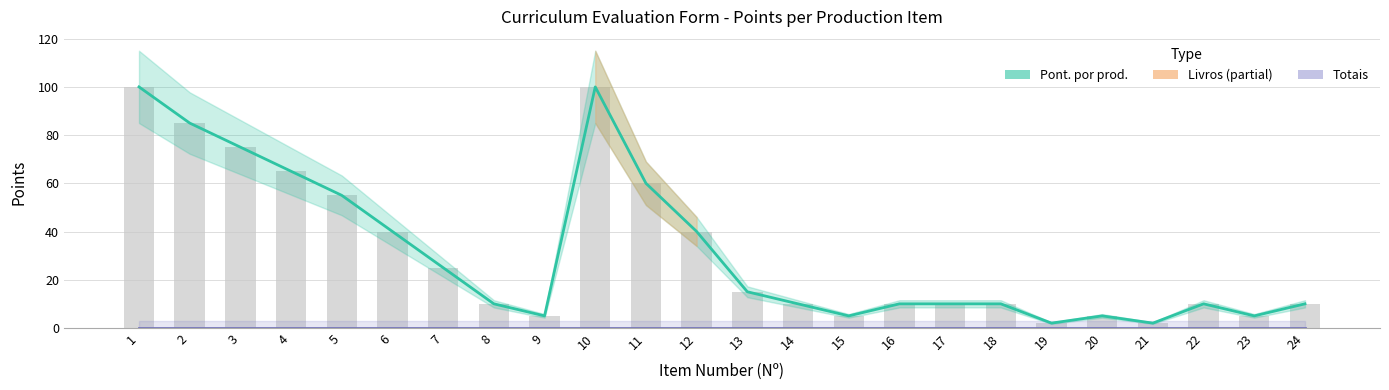

At which label is Pont. por prod. closest to 51?

5